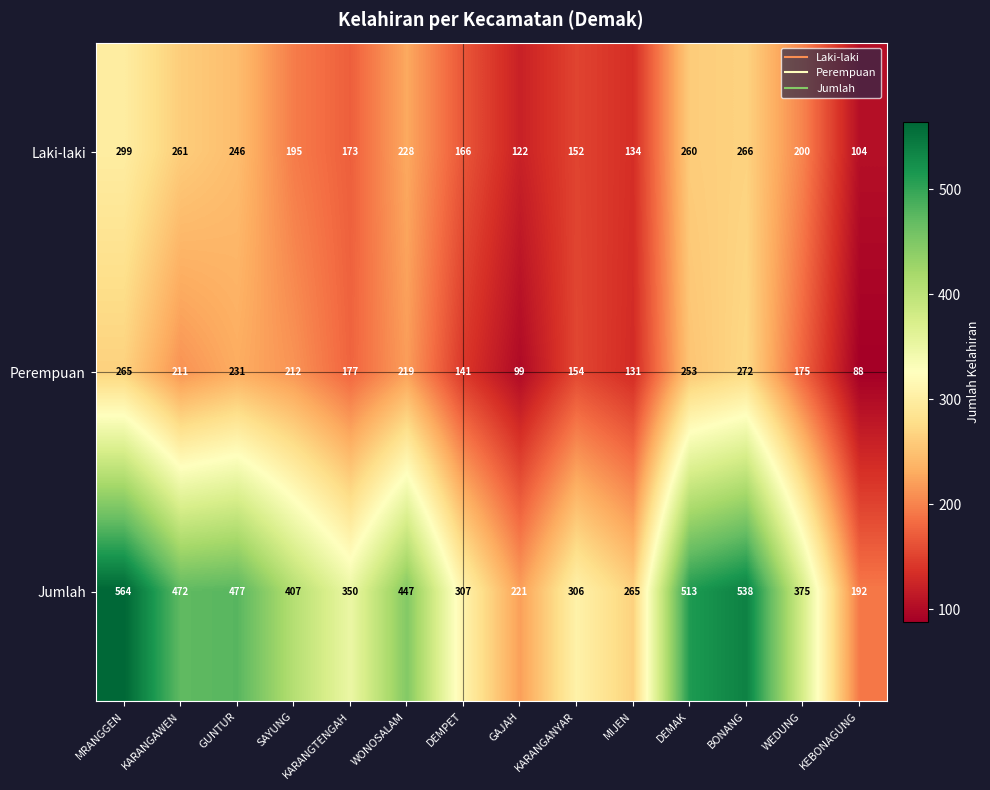

What is the difference between the maximum and minimum values in the Jumlah series?

372